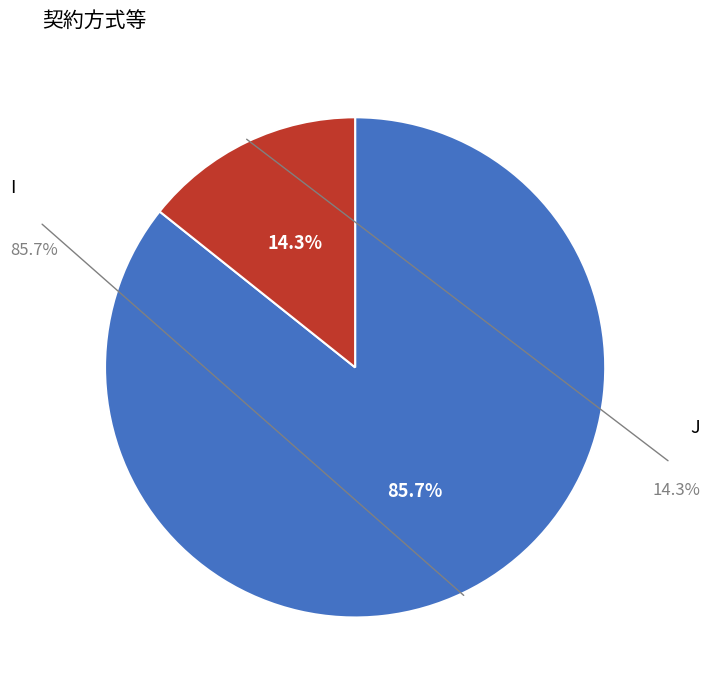

Does any single category account for the majority?

Yes